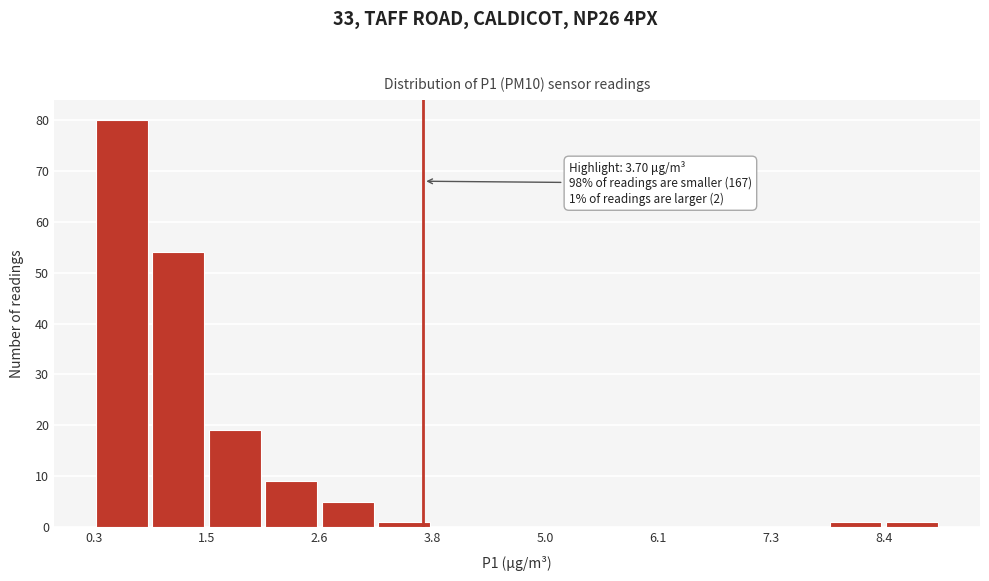

Read against the x-axis, roughly where is the centre of the tallest bar?

0.6